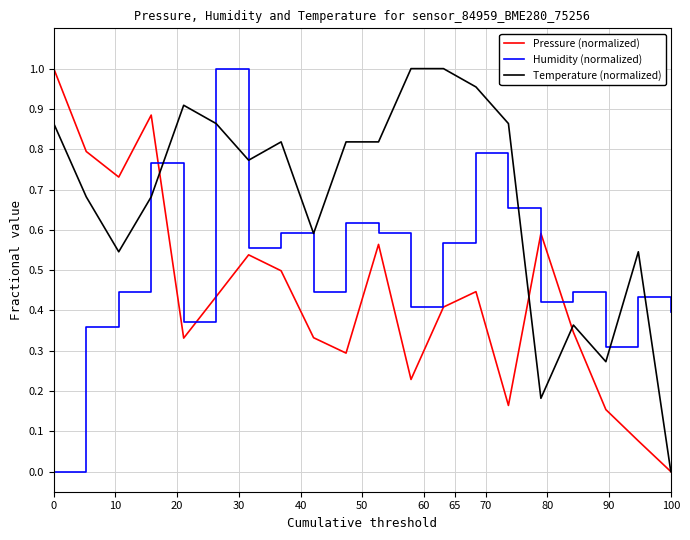

True or false: Humidity (normalized) and Temperature (normalized) cross at least once.

True